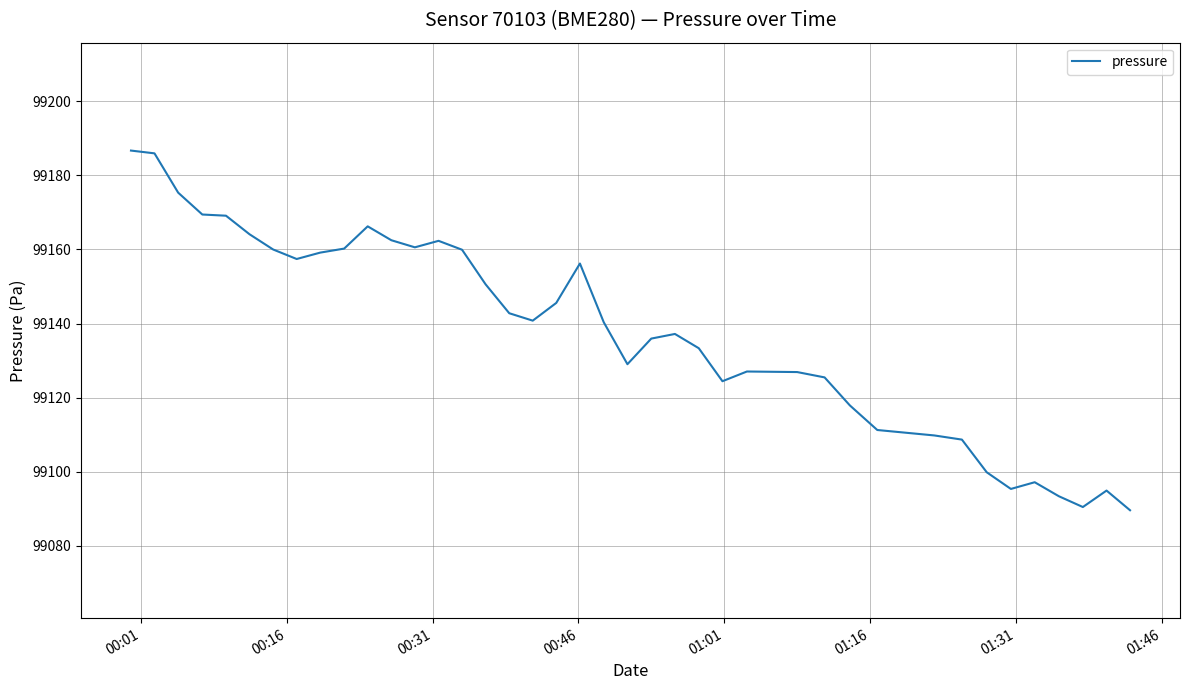

What is the smallest value displayed?

99089.6